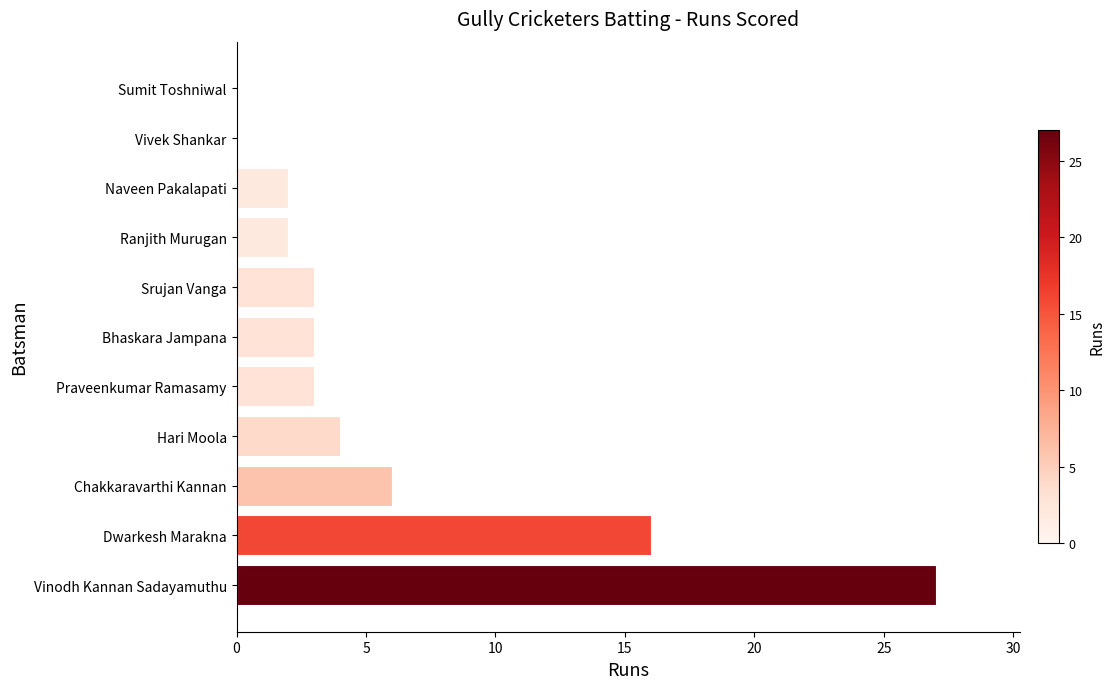

Where is the data nearest to the value 13?

Dwarkesh Marakna